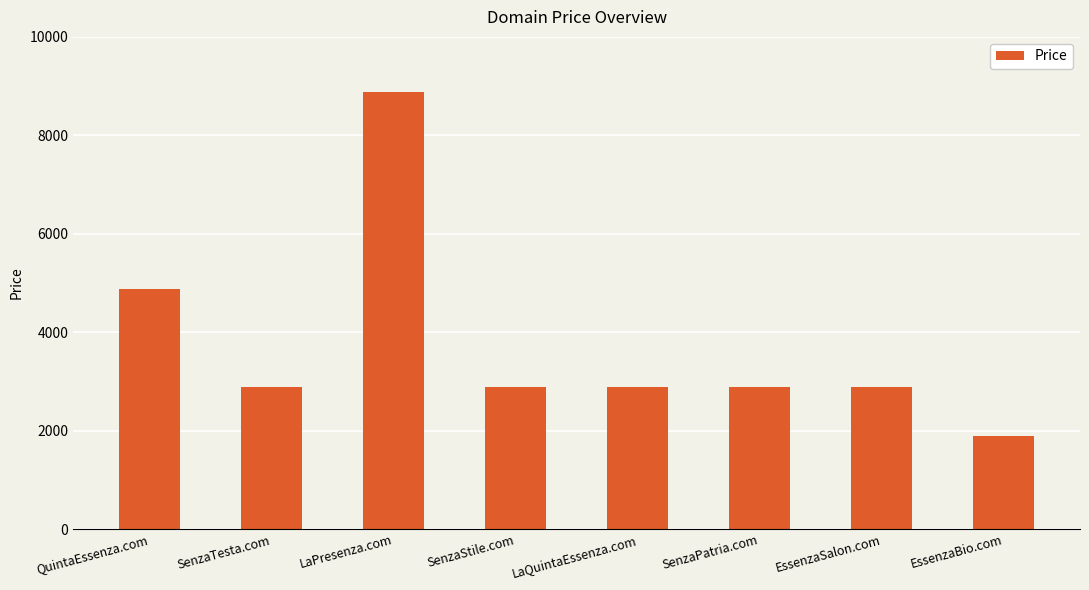

What is the difference between the second highest and minimum values?

3000